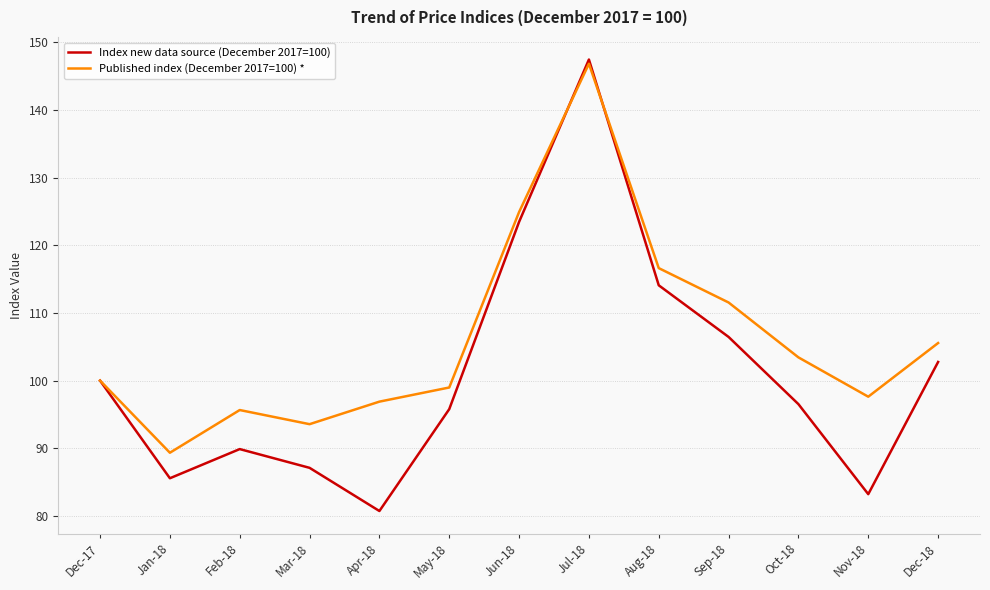

What is the difference between the maximum and minimum values in the Published index (December 2017=100) * series?

57.5